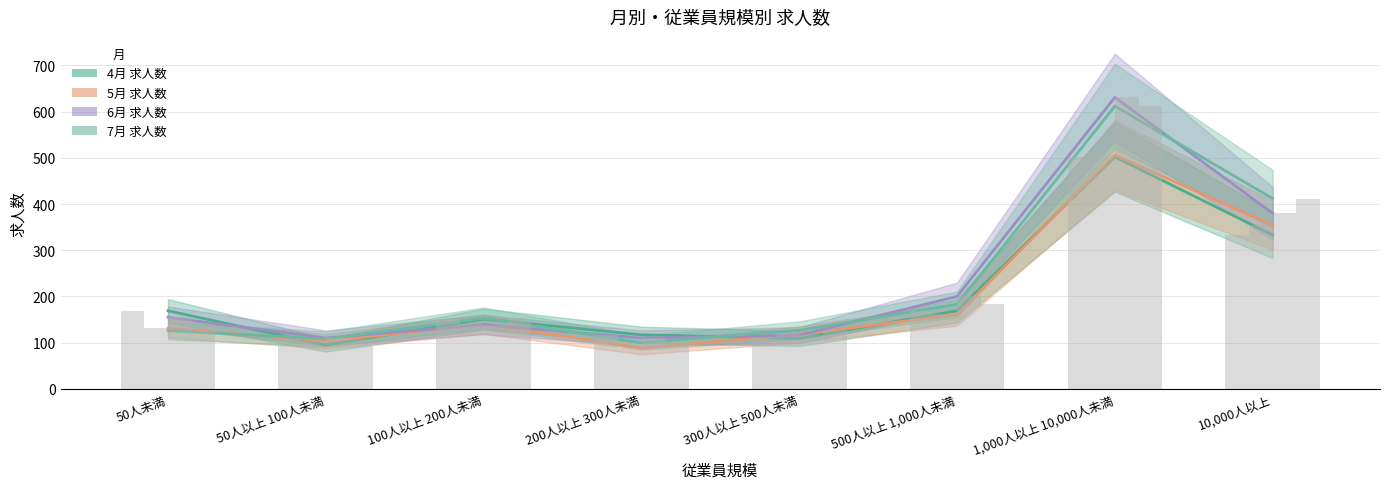

How many groups of bars are there?

8